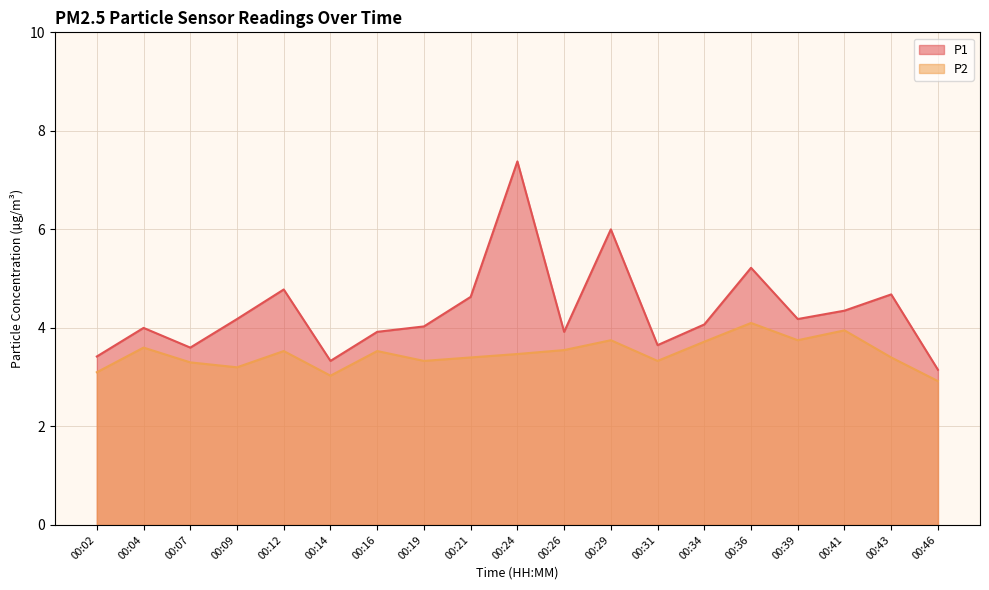

What is the total value across all series at 00:02?

6.5